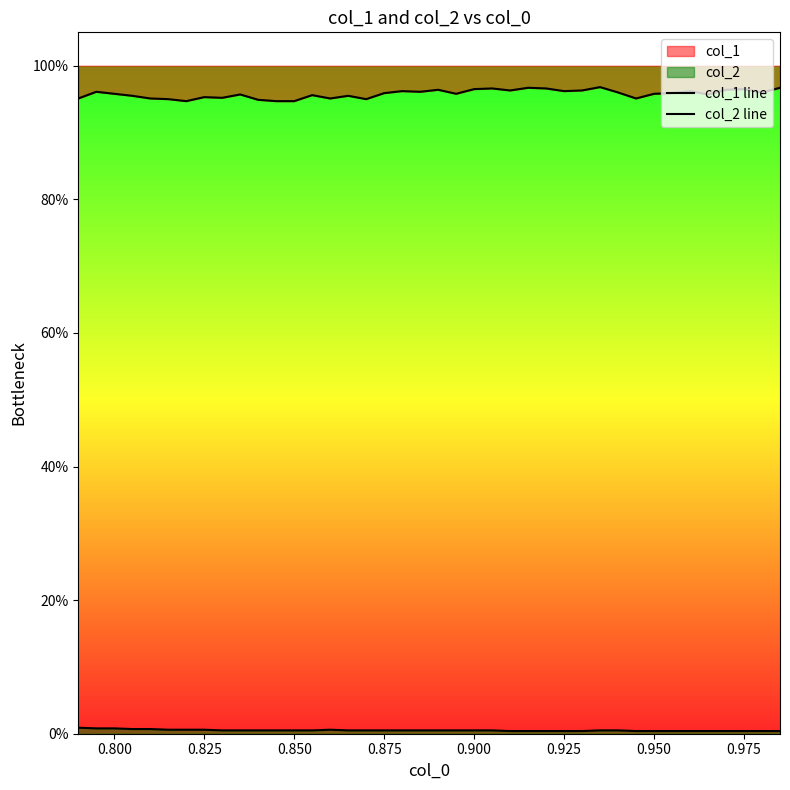

Which series has the widest spread of values?

col_1 line